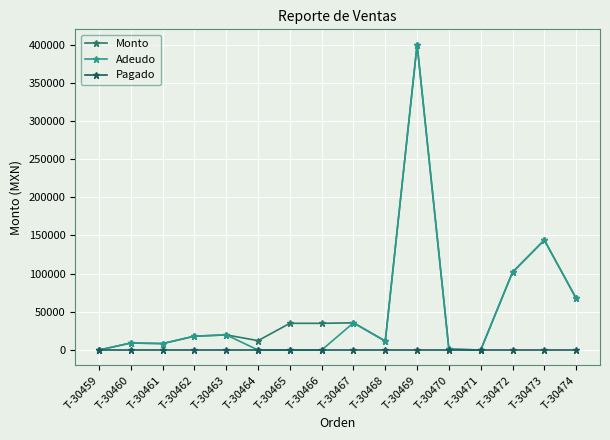

At which label is Pagado closest to 0?

T-30459